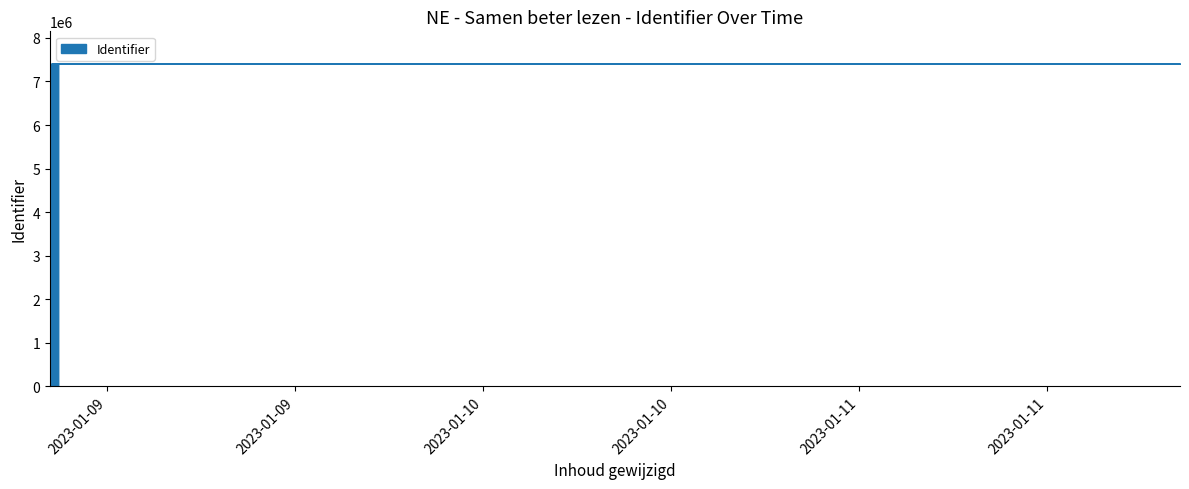

How many data points are above 7409735?

7